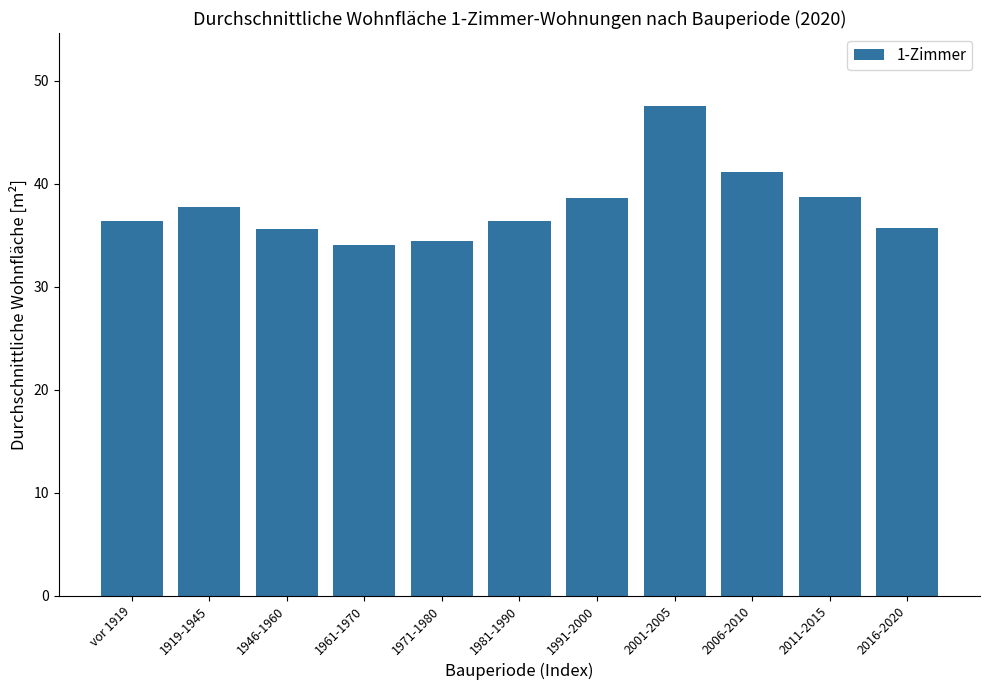

What position from the left is 1991-2000?

7